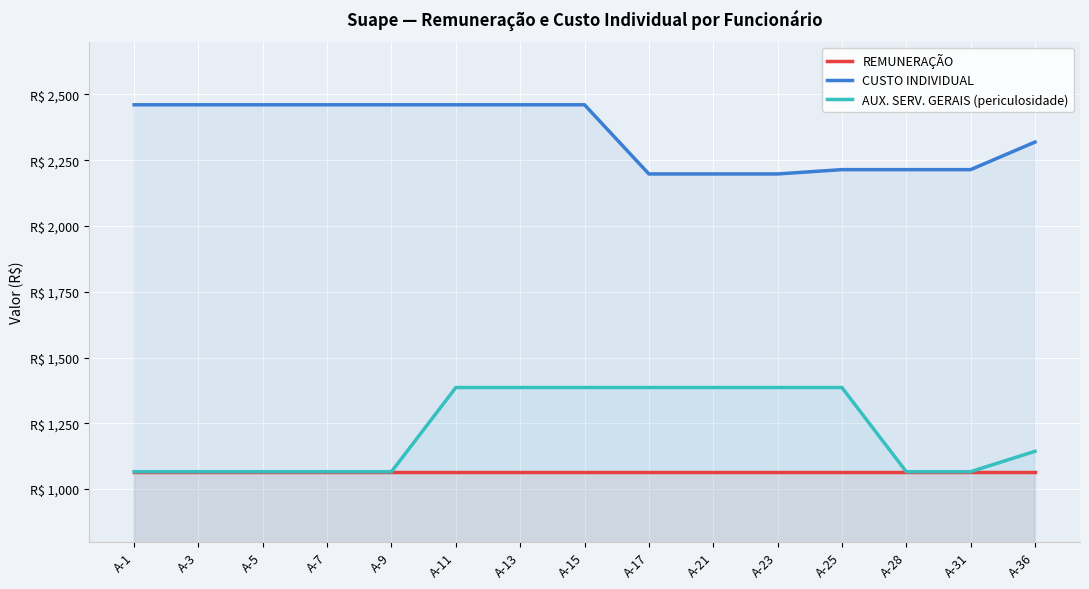

What is the difference between the highest and lowest values at A-36?

1252.7